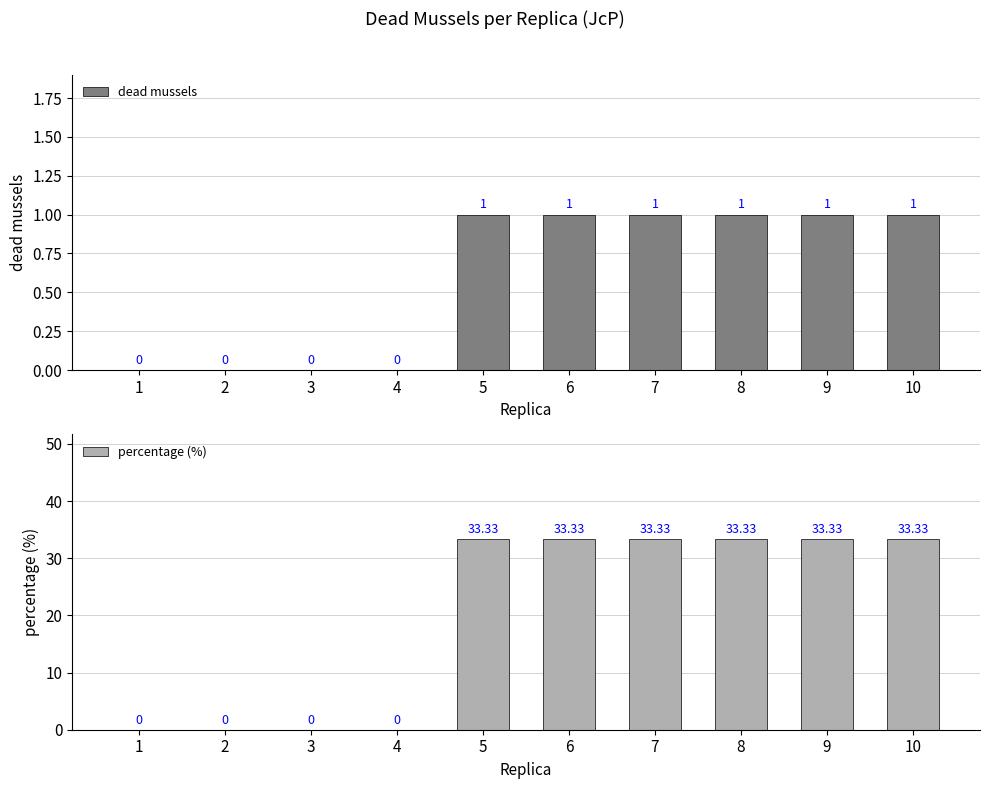

At which category is the sum across all series the highest?

5